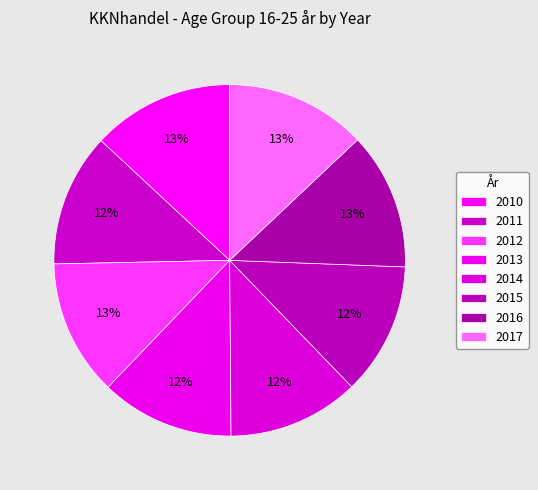

Is there any slice that represents more than half of the pie?

No